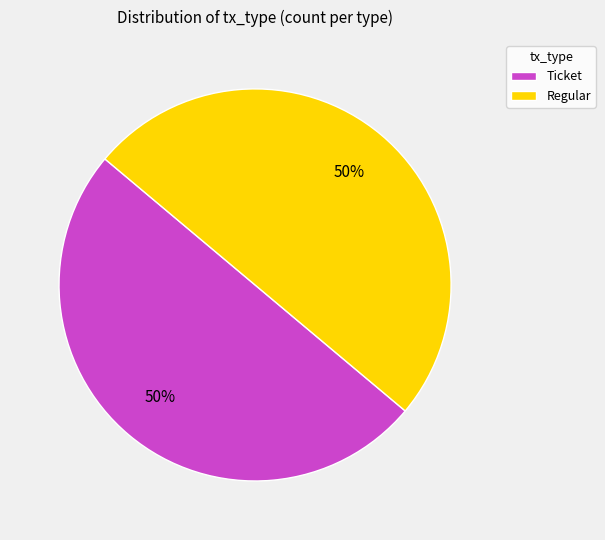

What percentage is the Regular slice, to the nearest percent?

50%